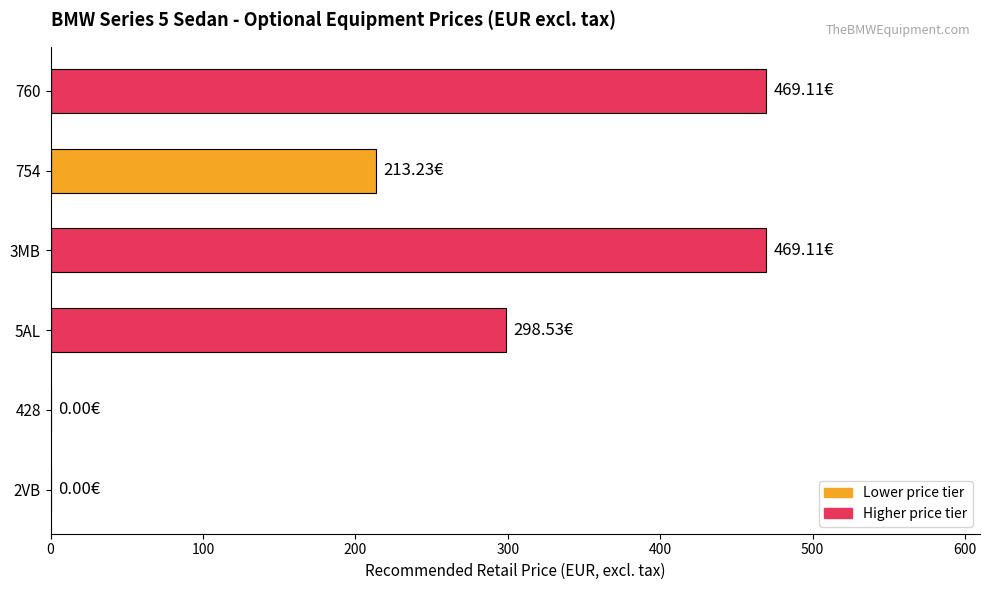

What is the sum of all values?

1450.0